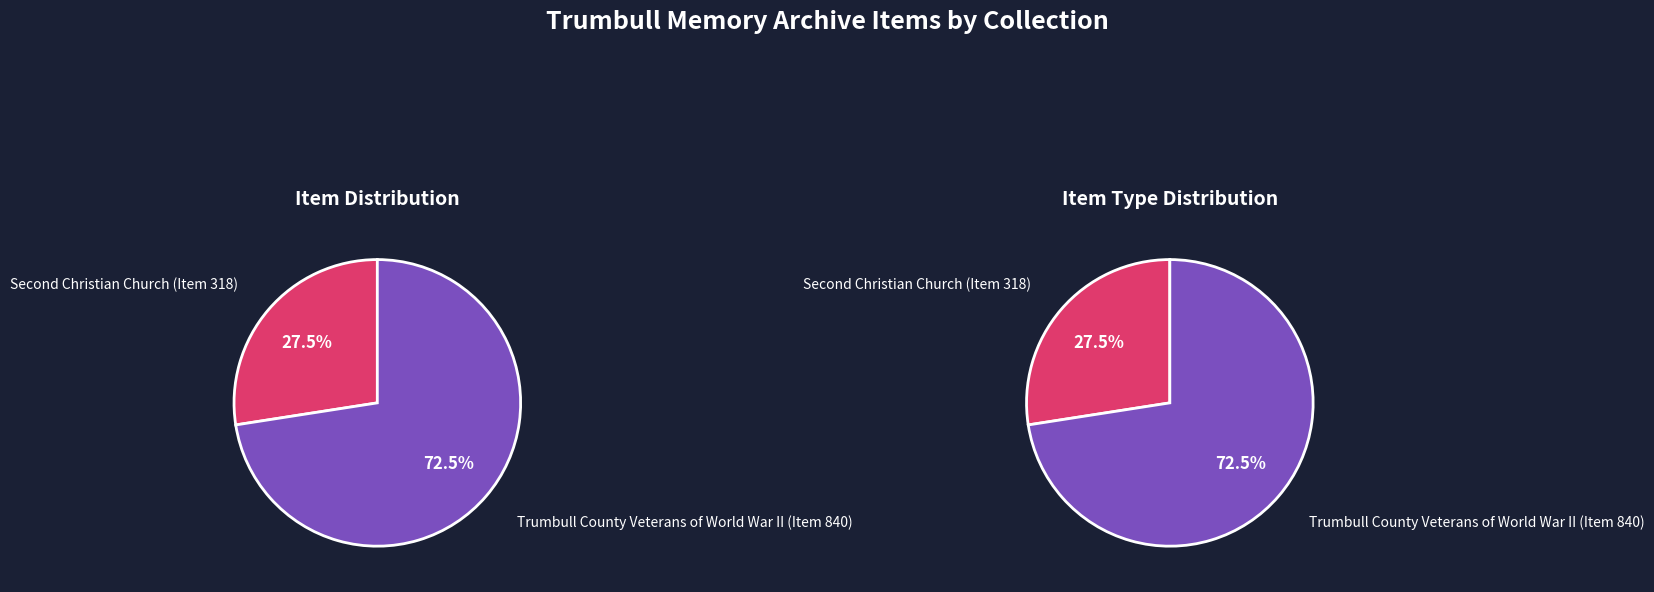

What is the majority slice?

Trumbull County Veterans of World War II (Item 840)